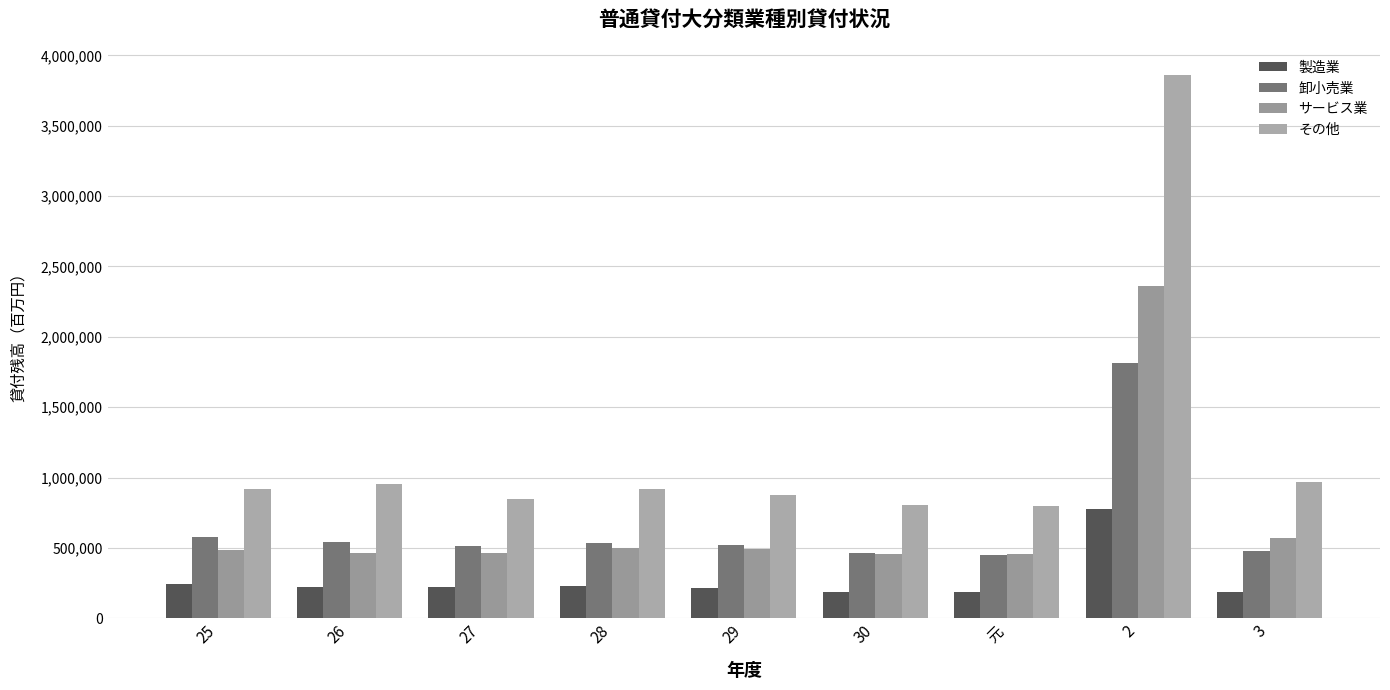

True or false: その他 has a value of 3860886 at 2.

True